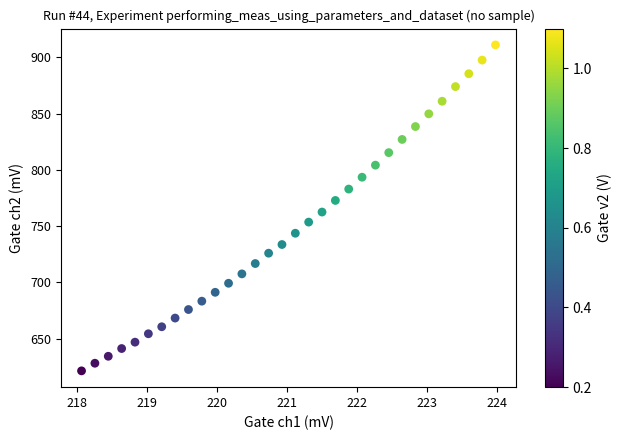

What is the range of X values (max minus min)?

5.9